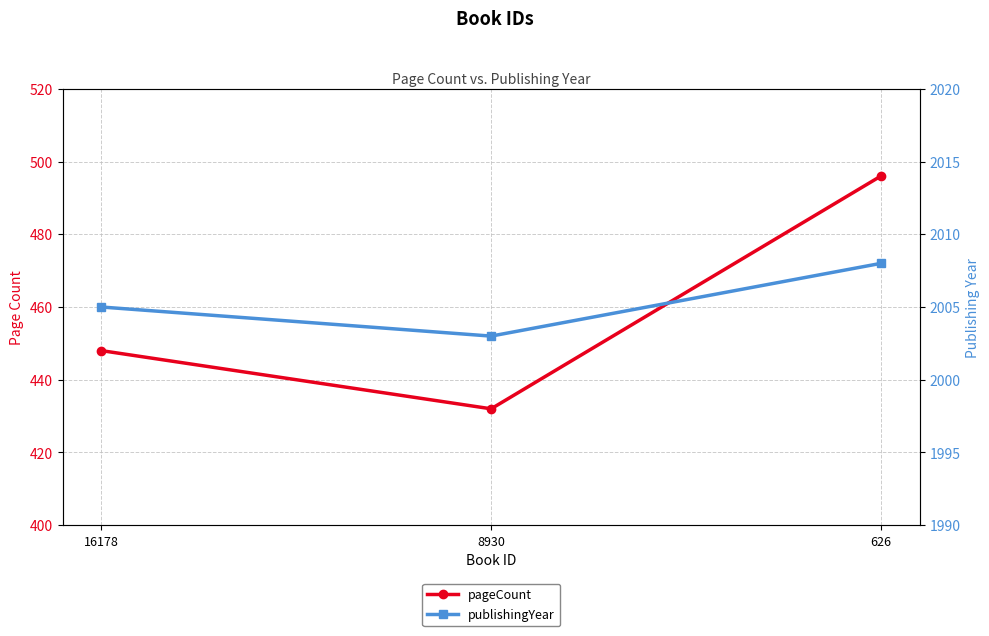

Which series has the largest range (max minus min)?

pageCount